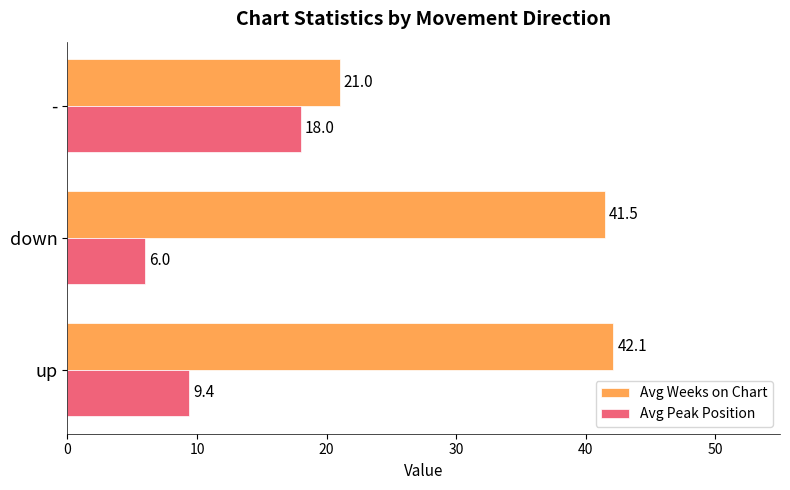

What is the difference between the second highest and minimum values in the Avg Weeks on Chart series?

20.5